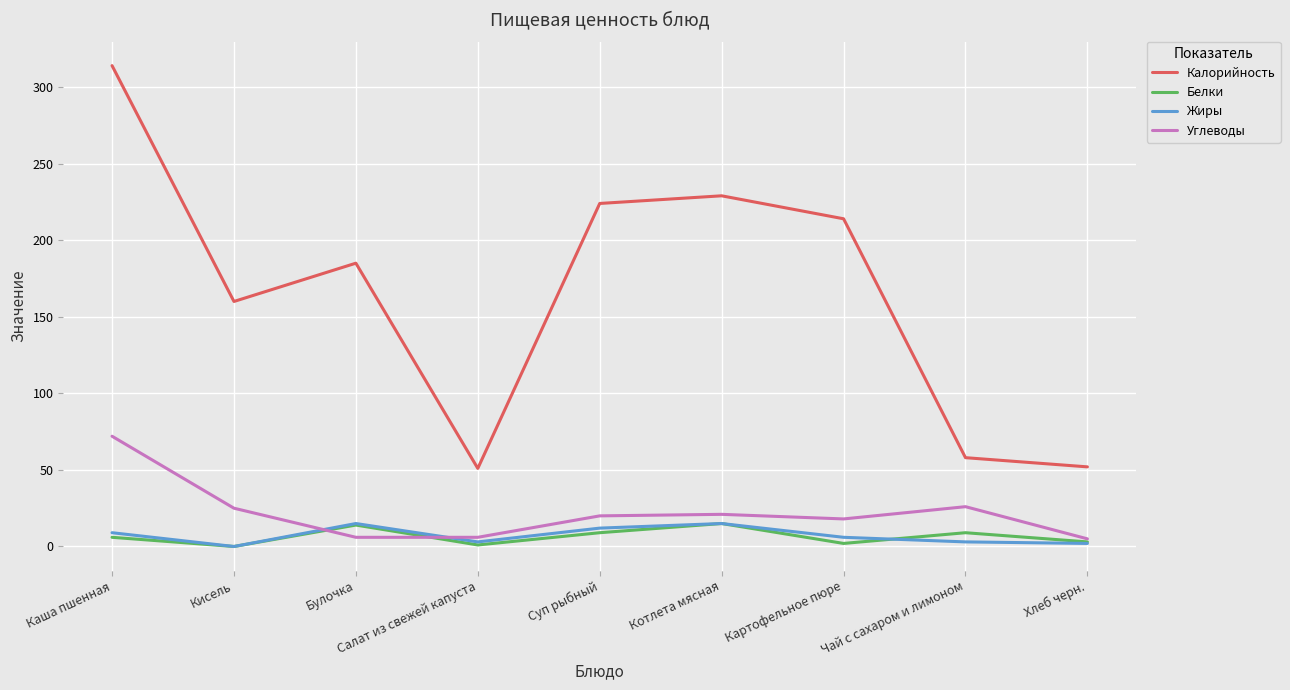

The value of Углеводы at Каша пшенная is 101. True or false?

False